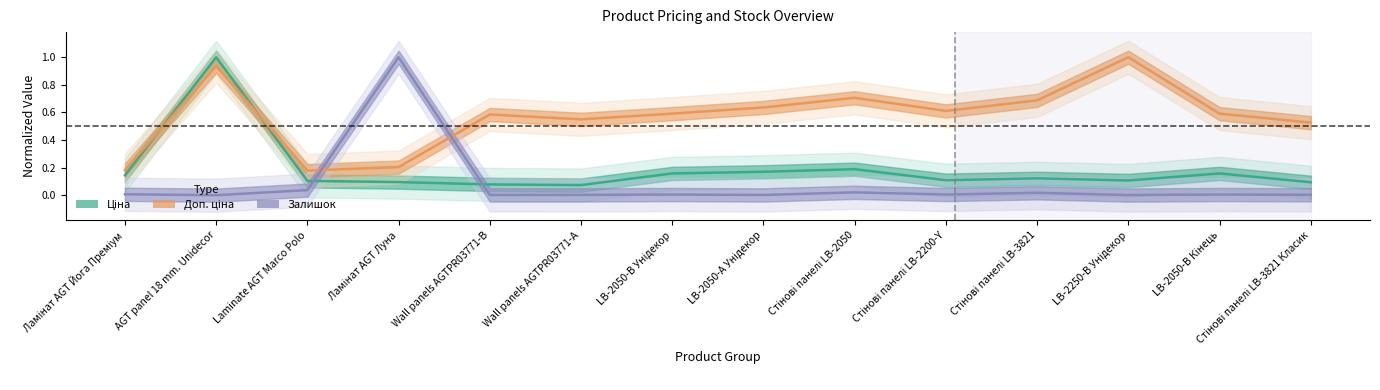

Where is Ціна nearest to the value 0?

Wall panels AGTPR03771-А